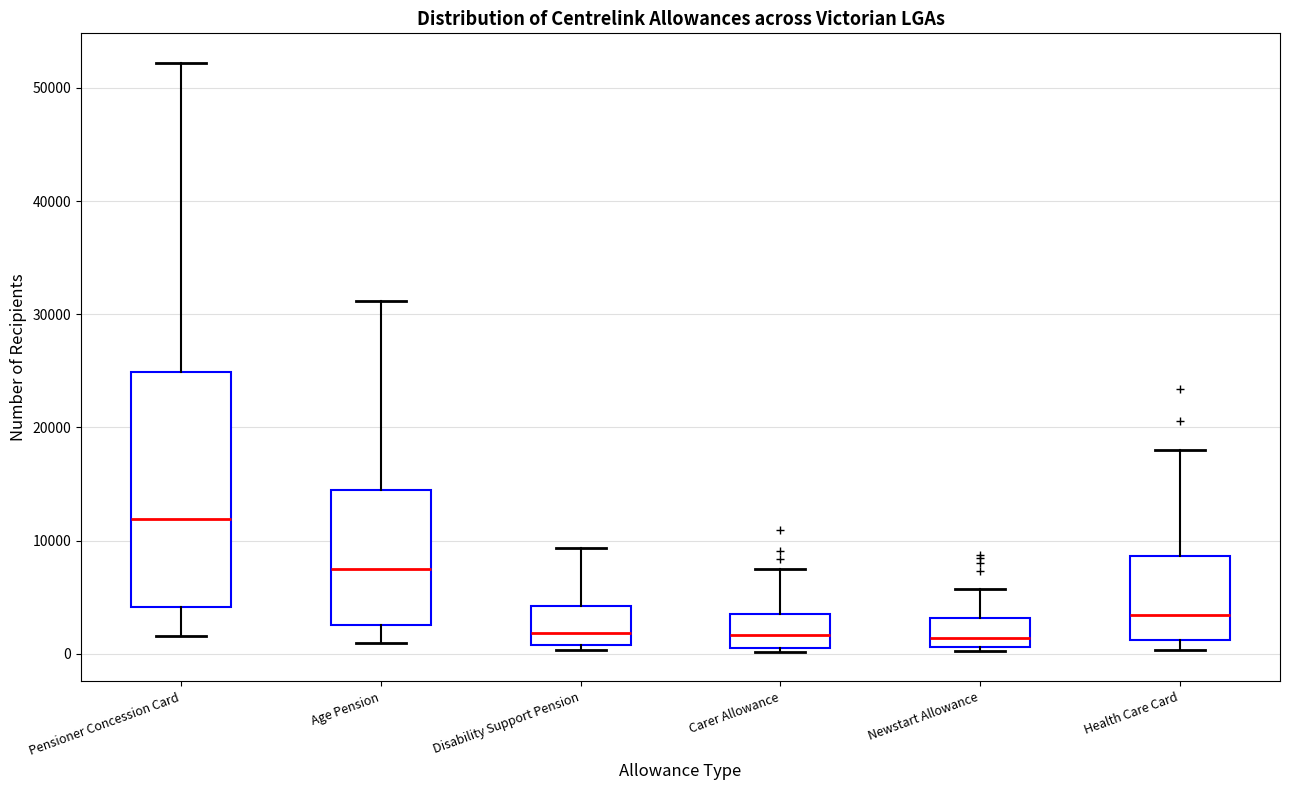

Where is the lower edge of the box for Age Pension on the y-axis? The values are not printed on the chart, so give them approximately, as read against the axis.

3000